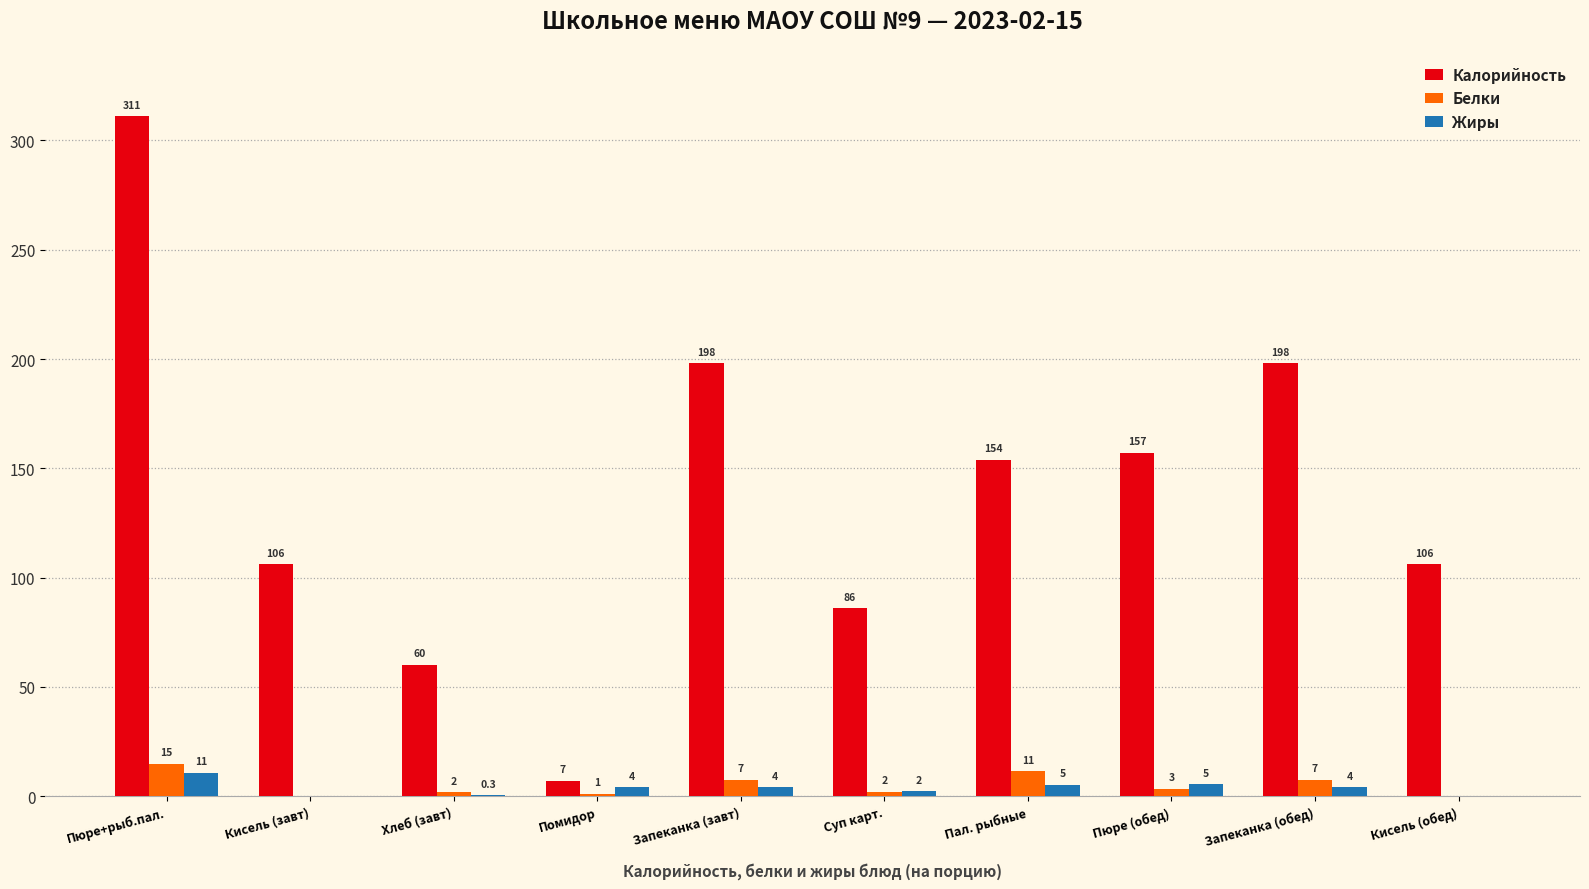

At which label does Белки reach its peak?

Пюре+рыб.пал.